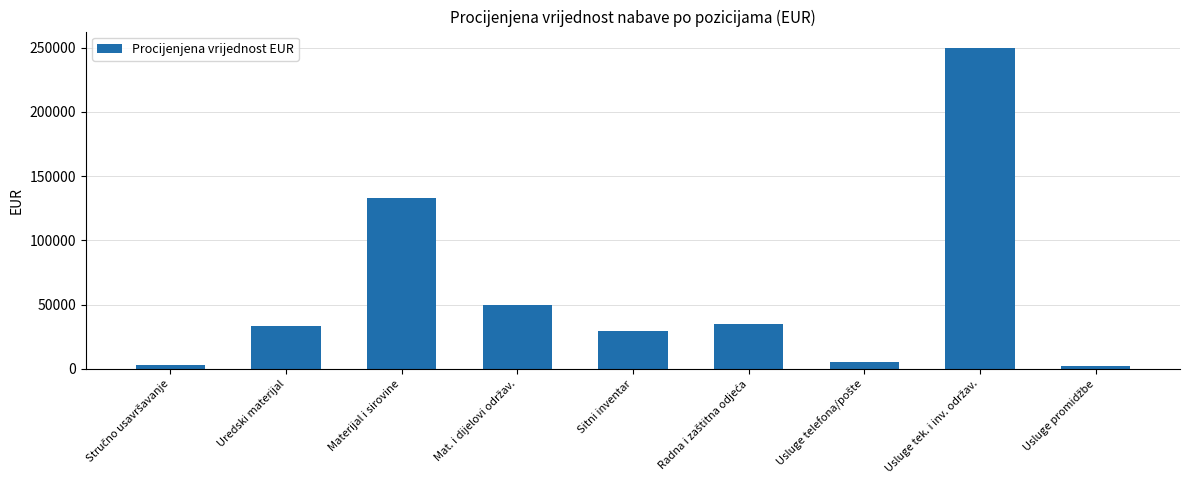

The value at Uredski materijal is 50952. True or false?

False